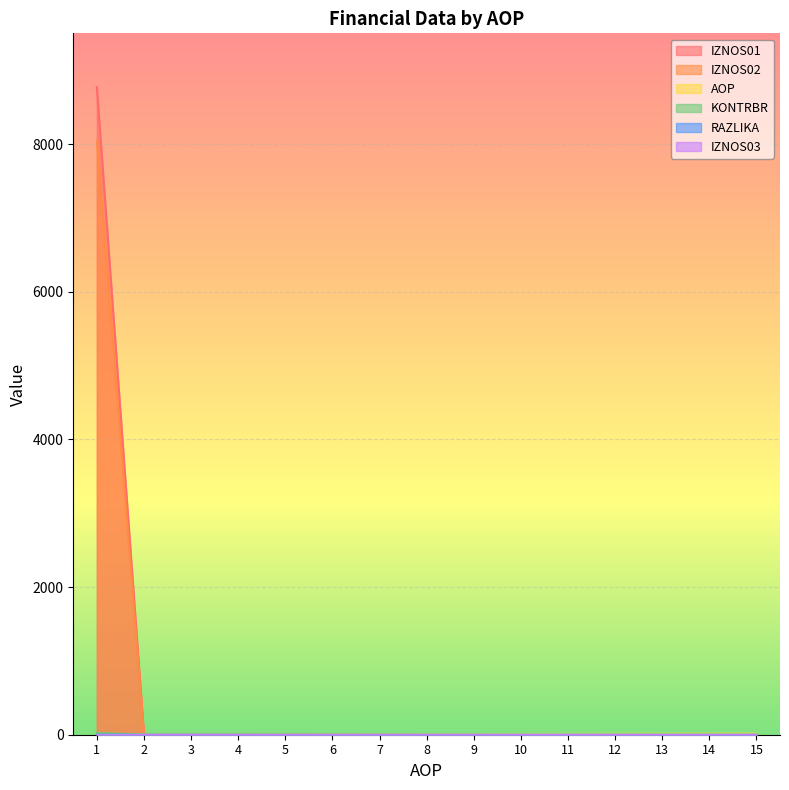

Which label corresponds to the smallest value in the chart?

2